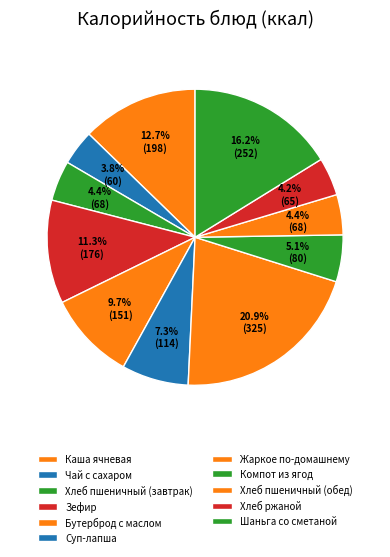

To the nearest percent, what is the difference between the largest and smallest slice percentages?

17%